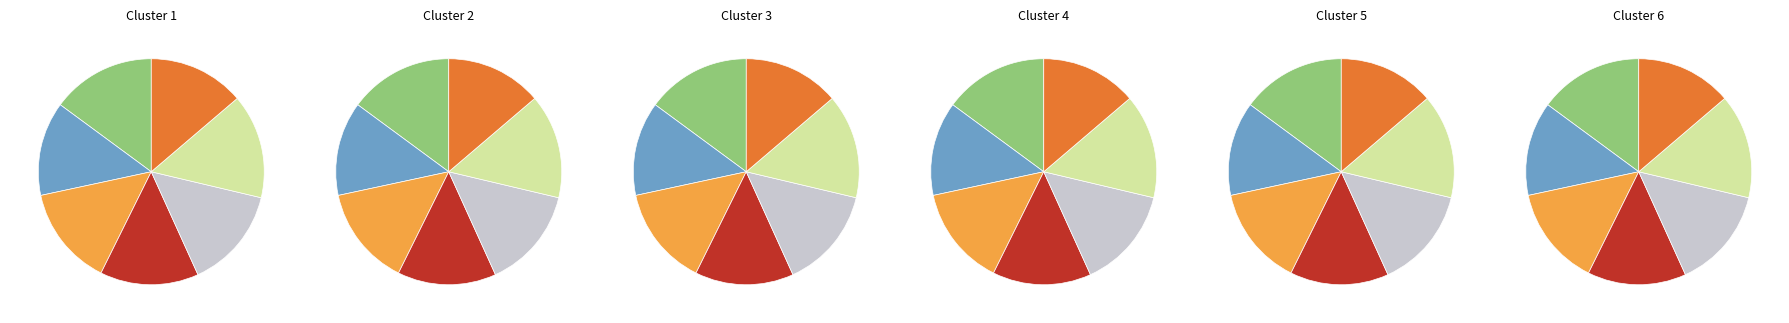

To the nearest percent, what is the combined percentage of Hampshire and Buckinghamshire?

29%